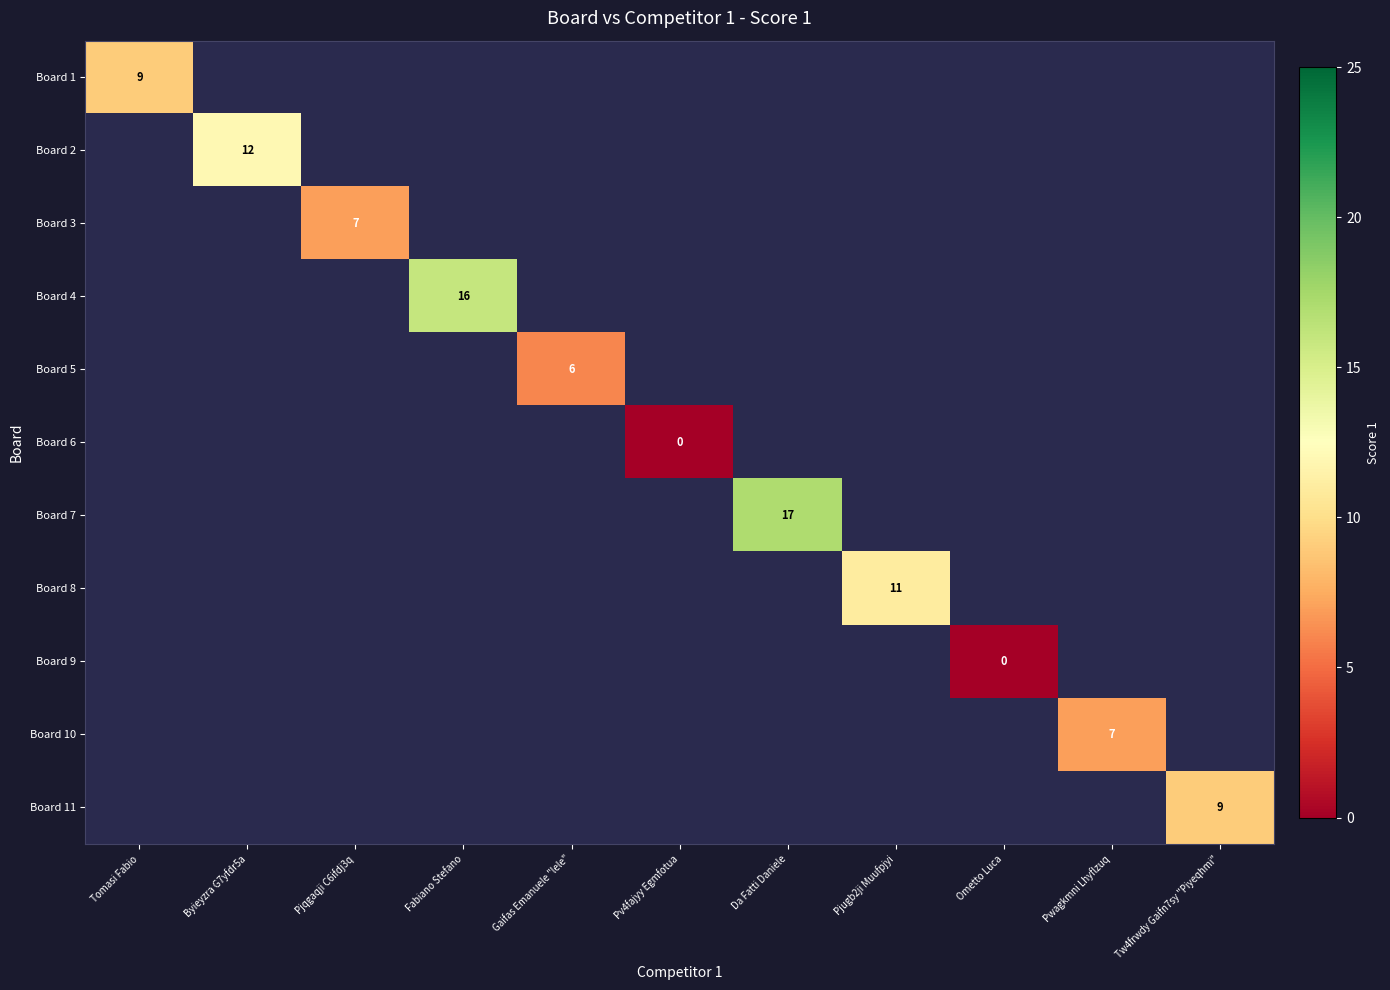

The Board 1 series shows 9 at Tomasi Fabio. True or false?

True